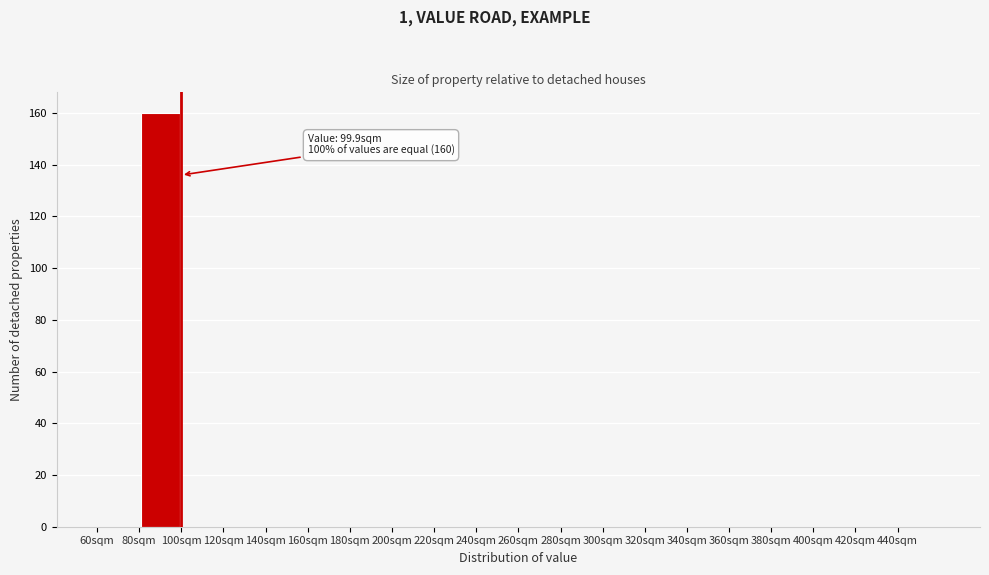

Over which range of the x-axis is the bar tallest?

80 to 100